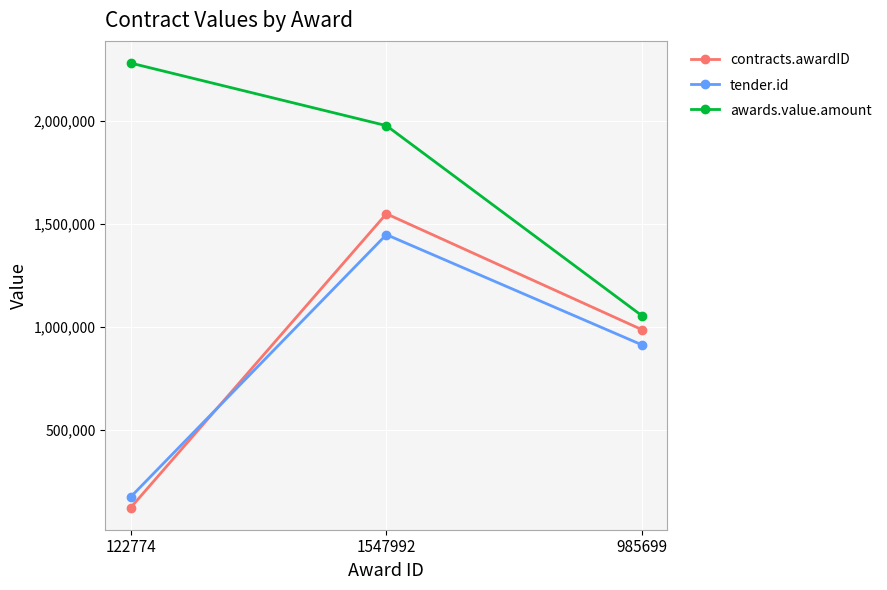

The tender.id series shows 934756.1 at 1547992. True or false?

False